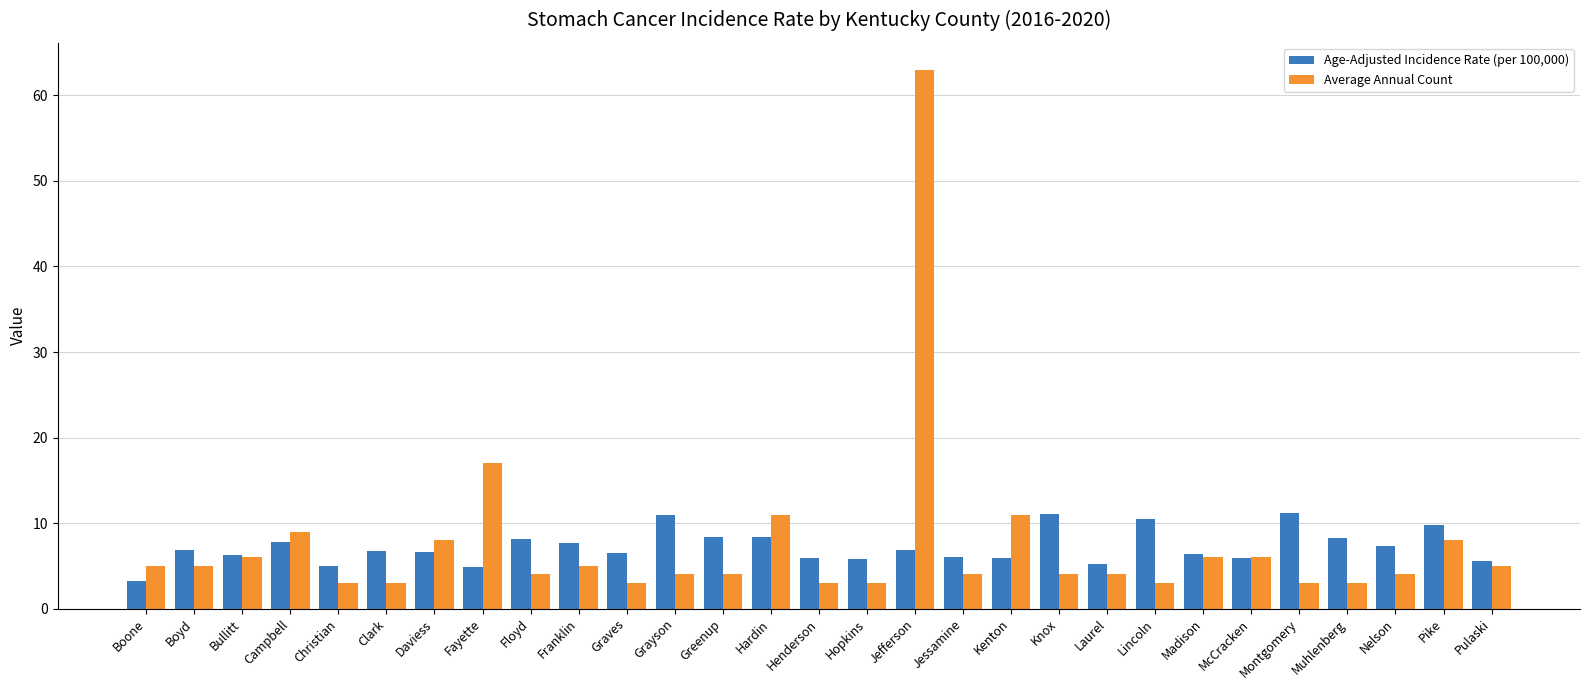

What is the average value of the Average Annual Count series?

7.5